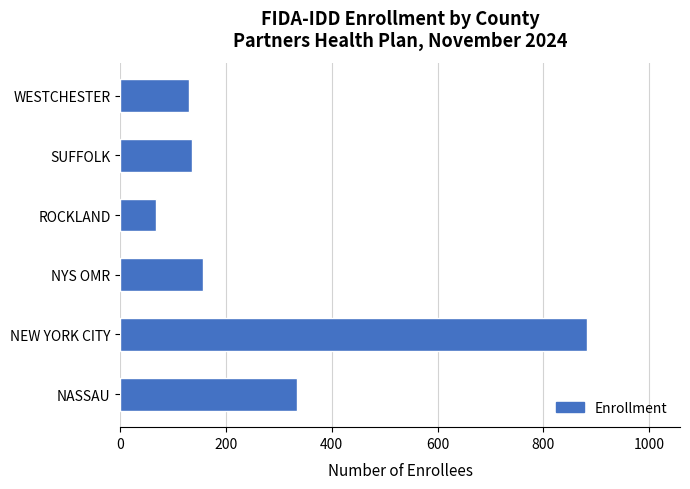

The chart shows a value of 130 at WESTCHESTER. True or false?

True